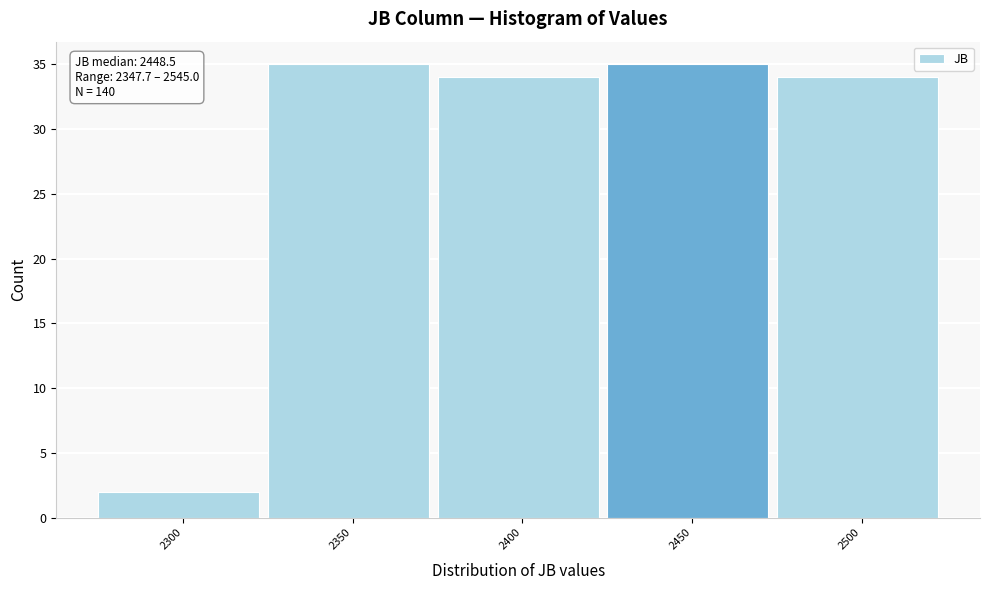

Reading left to right, list all the values displayed in this chart.

2300=2	2350=35	2400=34	2450=35	2500=34